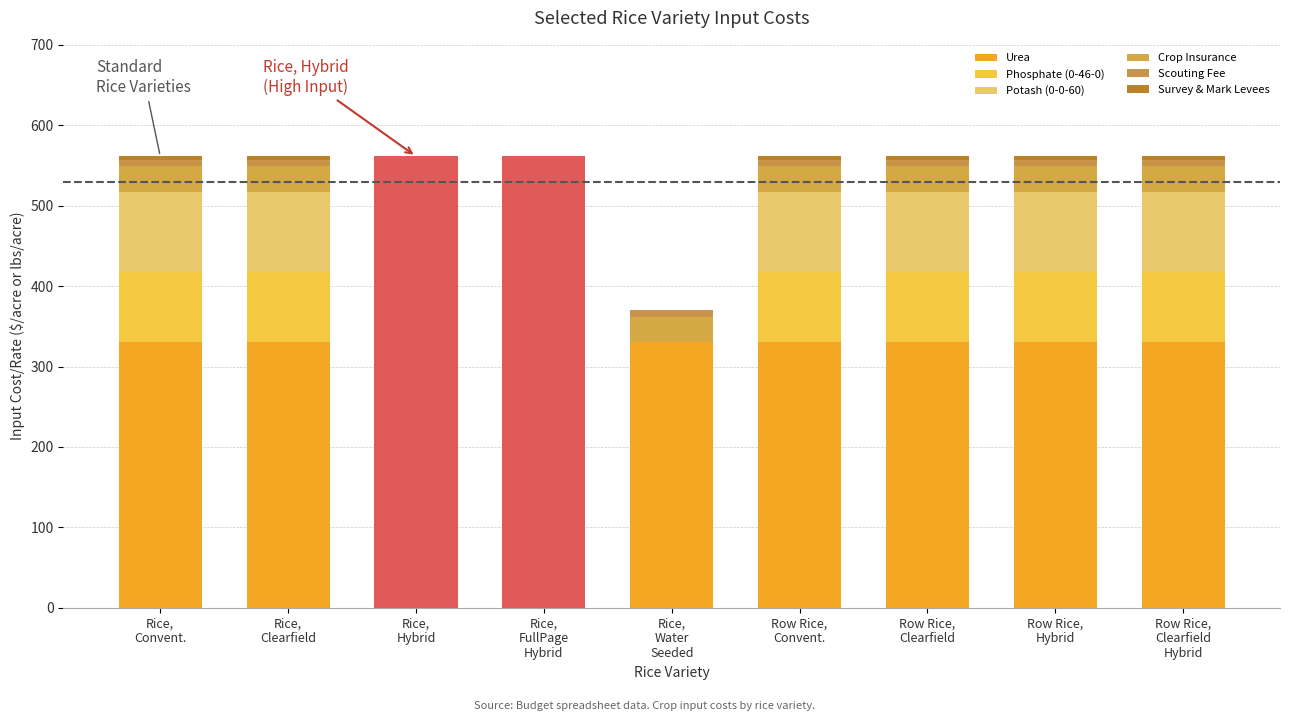

The value of Survey & Mark Levees at Rice,
Convent. is 2.9. True or false?

False